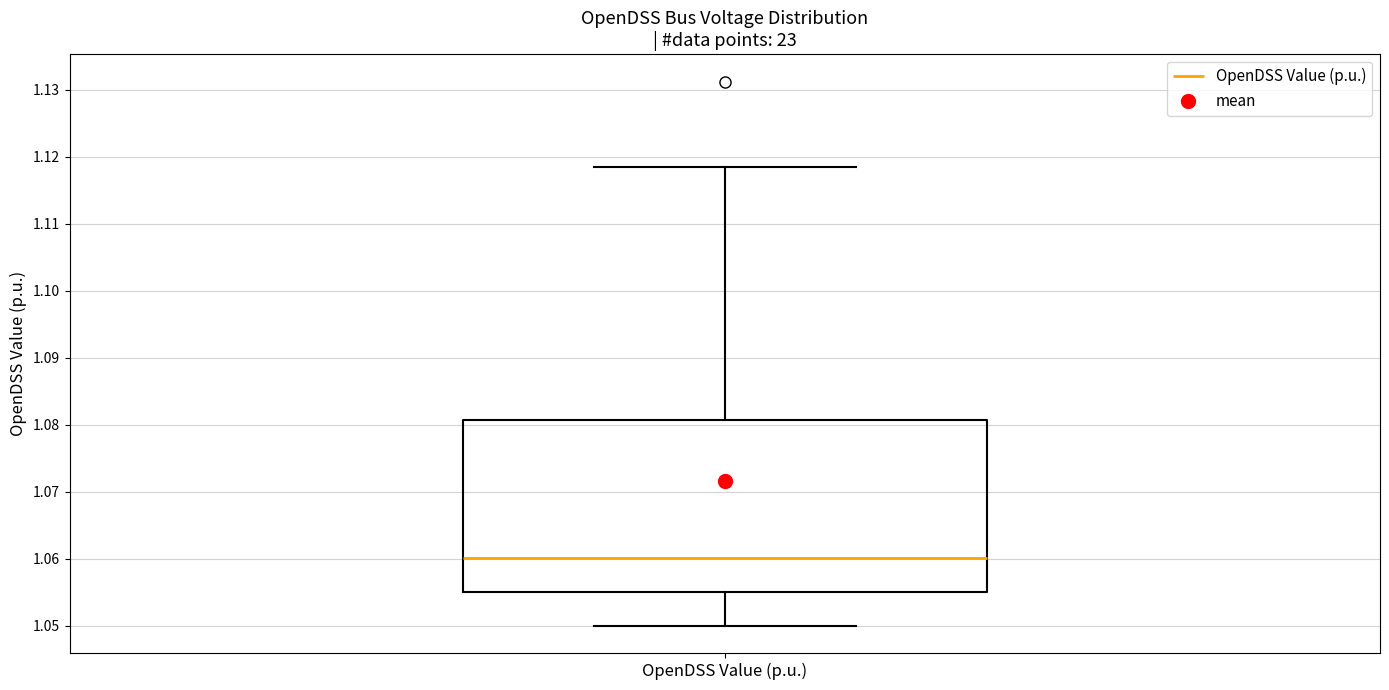

Read this box plot against the y-axis: the position of the median line, the range covered by the box, and the ends of both whiskers. The values are not printed on the chart, so give them approximately, as read against the axis.

median 1.060, box 1.055 to 1.081, whiskers 1.050 to 1.118